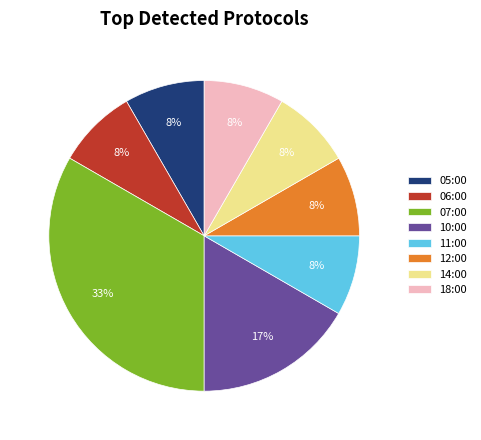

What is the ratio of the value at 06:00 to the value at 18:00?

1.0